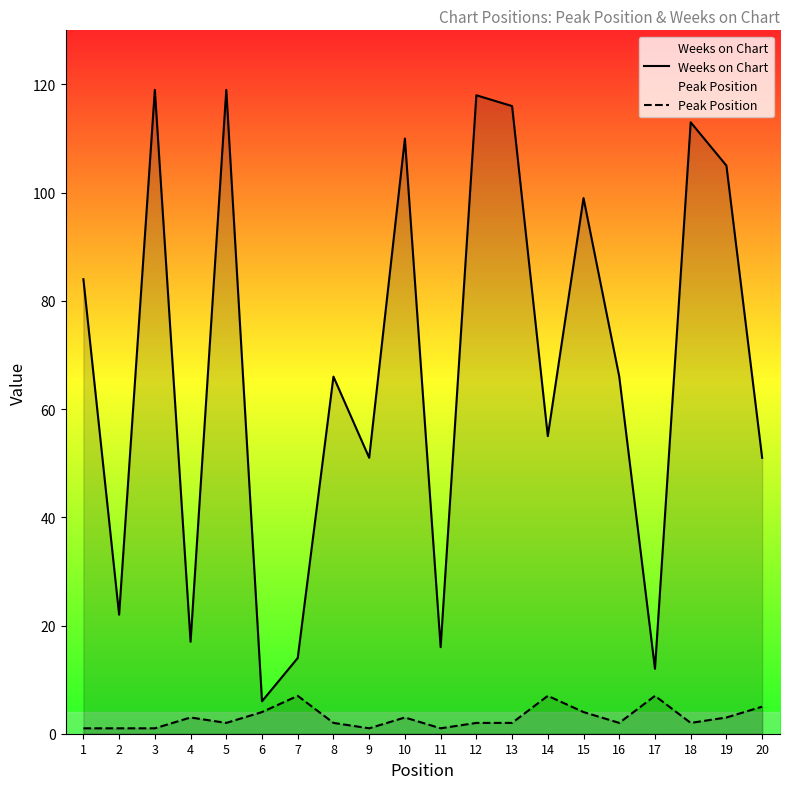

At how many categories does at least one series exceed 57?

11